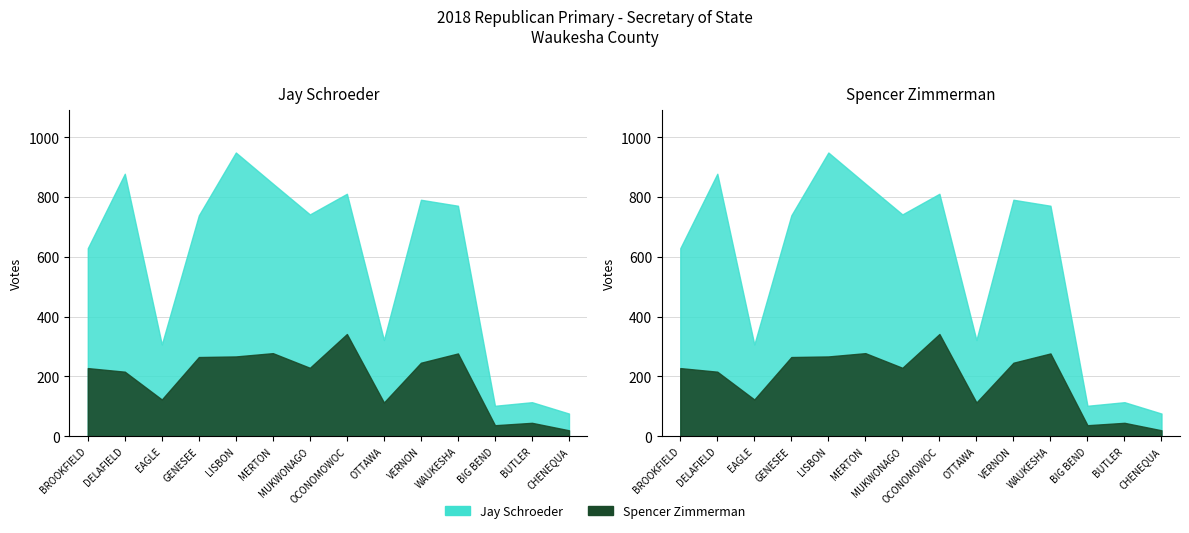

Where does the spencer_zimmerman series first go above 229?

3